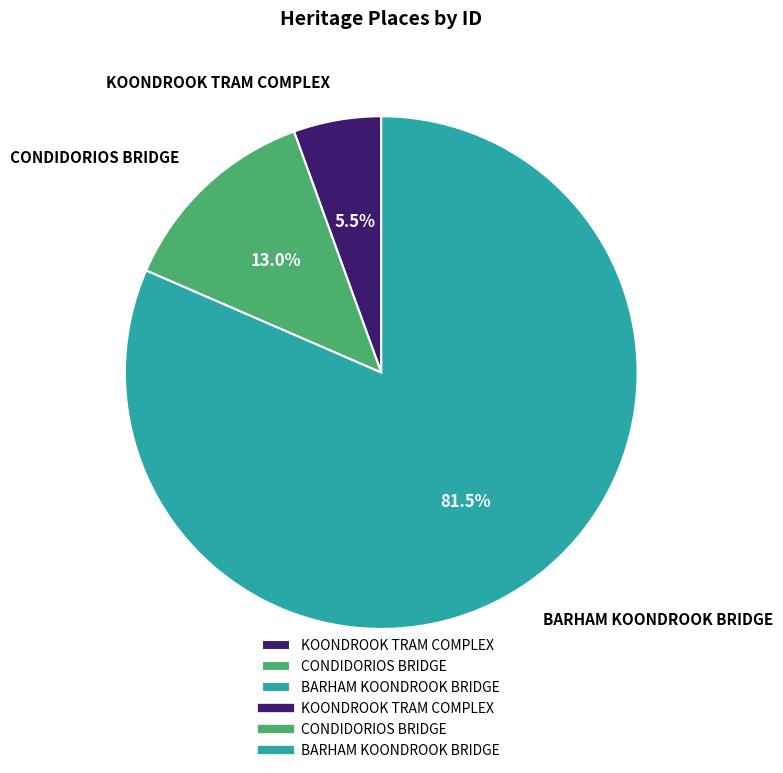

What is the largest slice in the pie chart?

BARHAM KOONDROOK BRIDGE